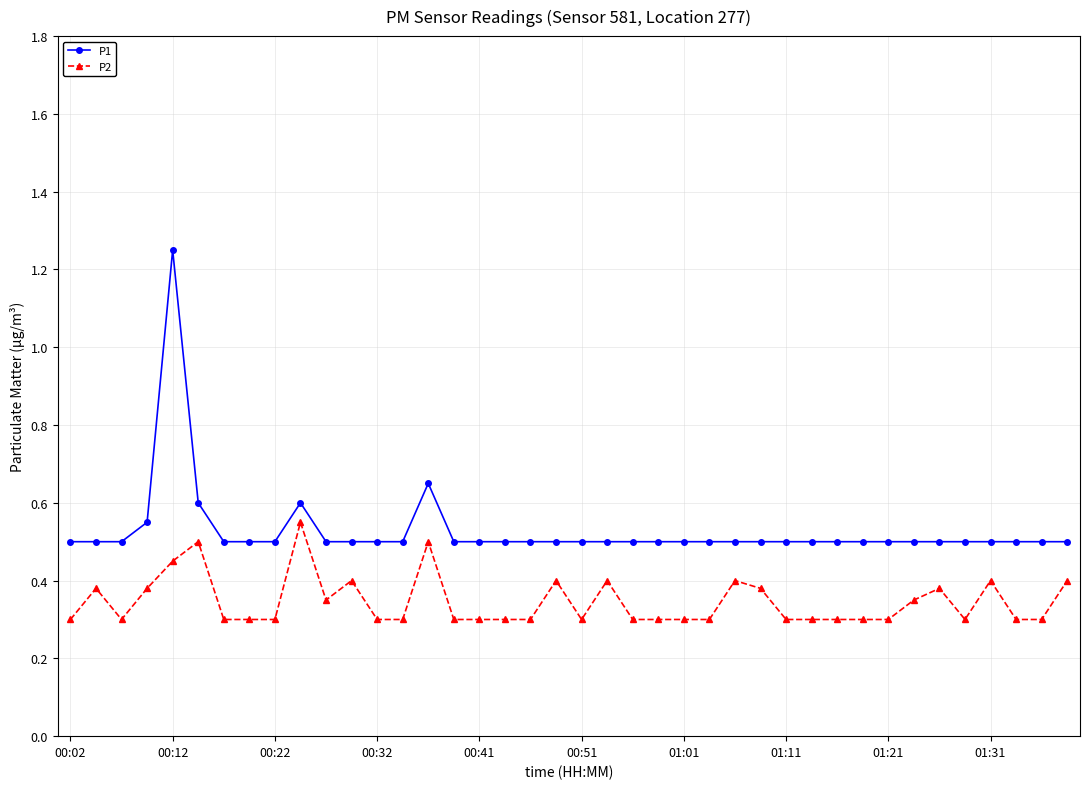

What are all the series names shown in the legend?

P1, P2